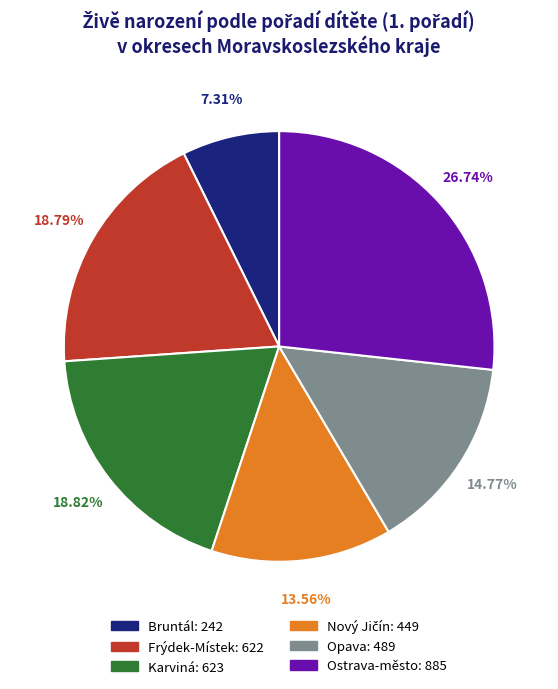

Which category has the smallest portion of the pie?

Bruntál